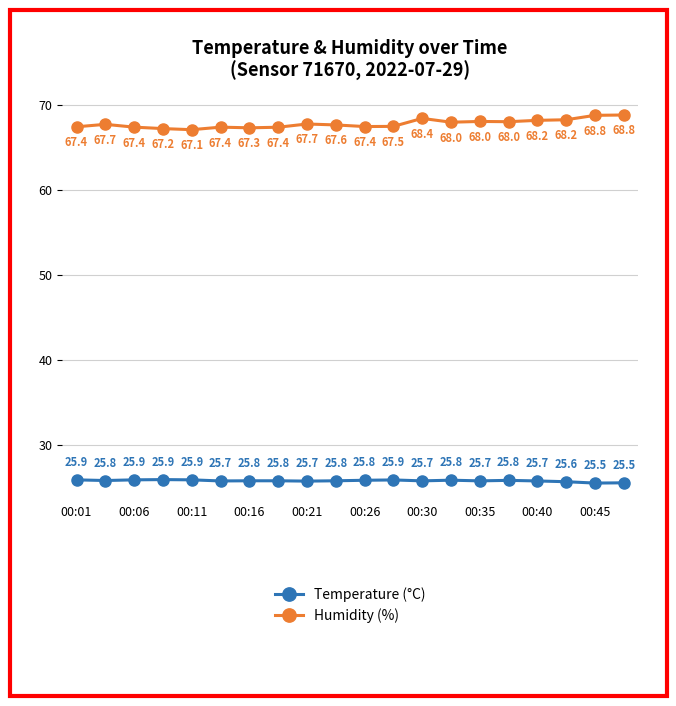

What is the value of the Temperature (°C) point at the 5th from the left?

25.9